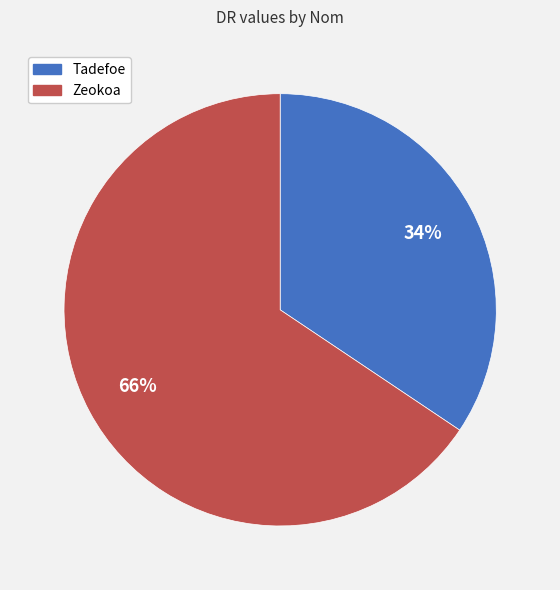

The Tadefoe slice represents 34% of the pie. True or false?

True